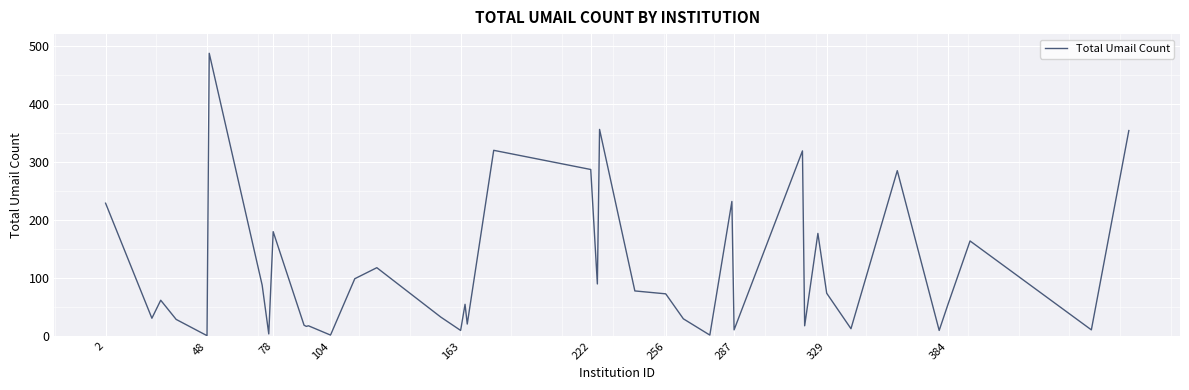

What is the difference between the maximum and minimum values?

486